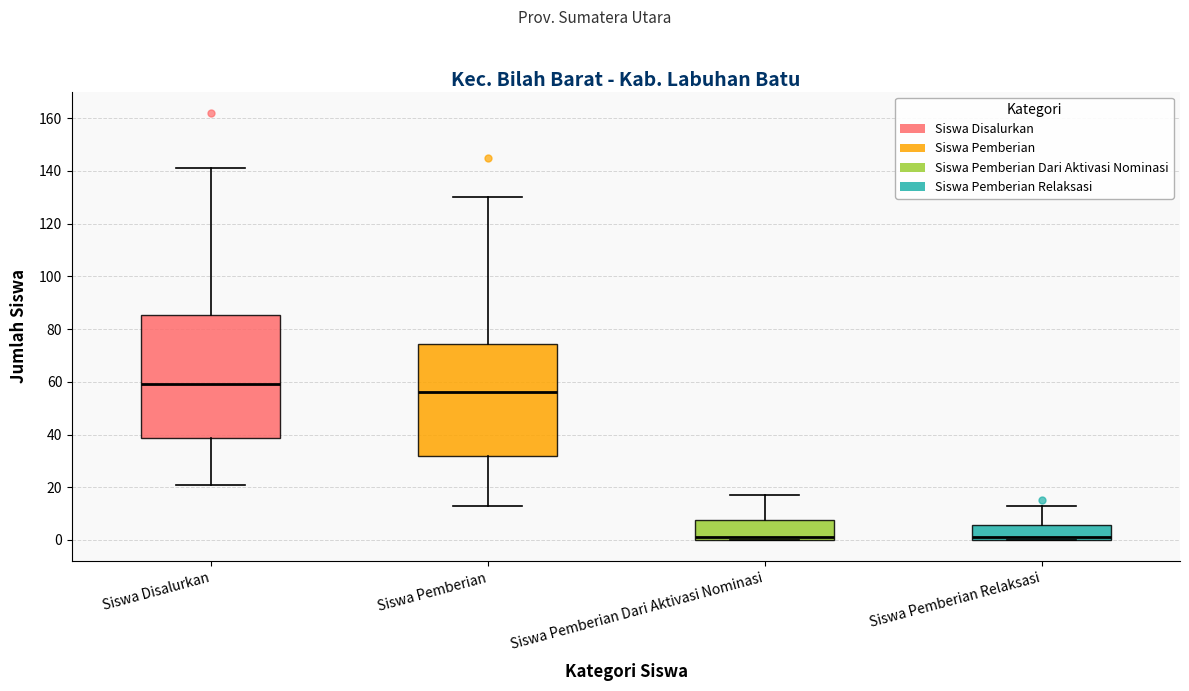

Where does the median line of the box for Siswa Pemberian Dari Aktivasi Nominasi sit on the y-axis? The values are not printed on the chart, so give them approximately, as read against the axis.

2